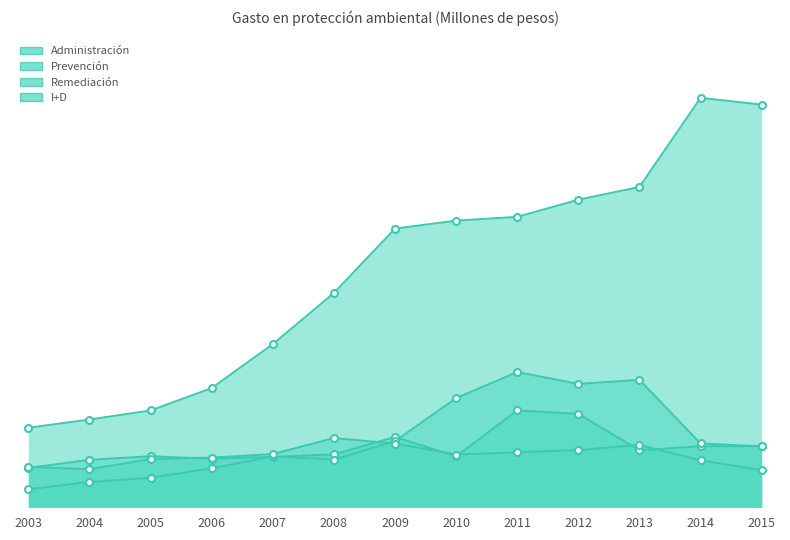

What is the value of the I+D point at the 3rd from the left?

12192